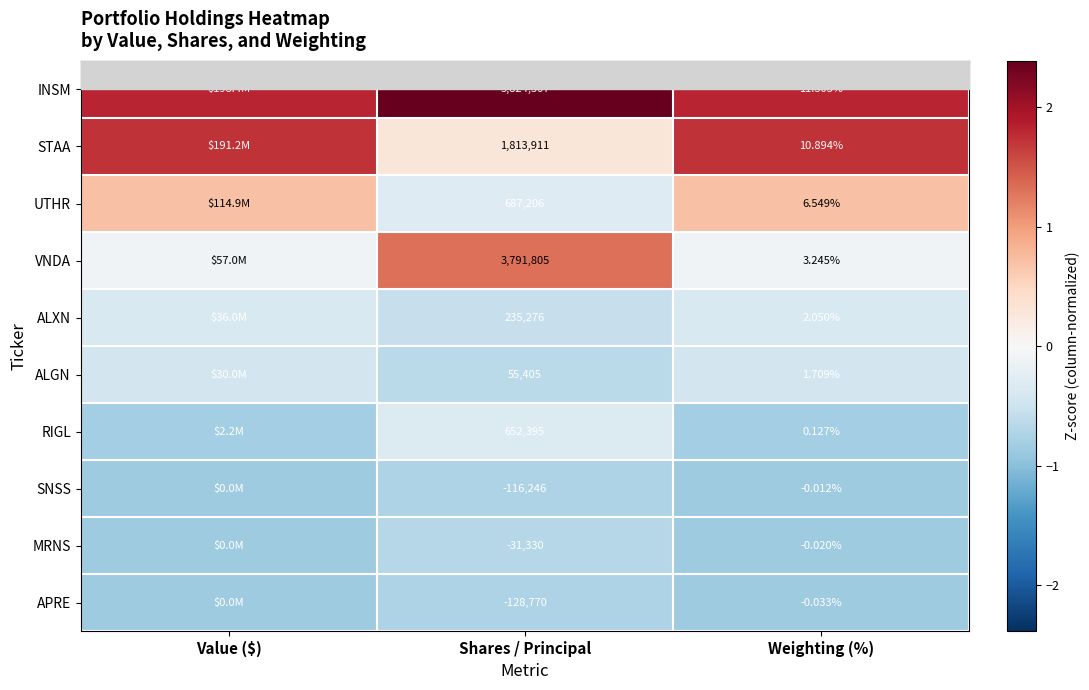

Which series changed the most between Shares / Principal and Weighting (%)?

INSM